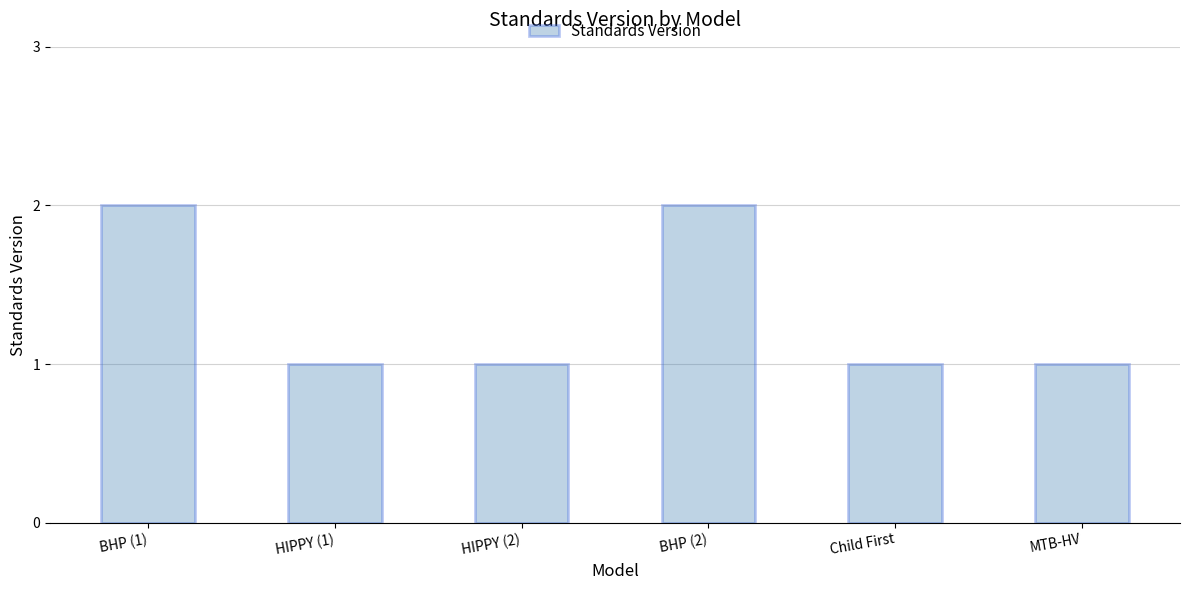

What is the label of the 4th bar from the right?

HIPPY (2)